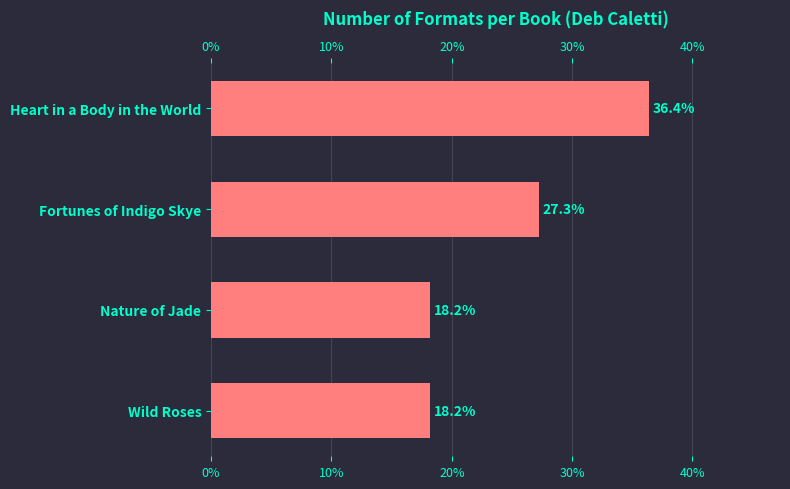

Reading bottom to top, list all the values displayed in this chart.

Wild Roses=18.2	Nature of Jade=18.2	Fortunes of Indigo Skye=27.3	Heart in a Body in the World=36.4